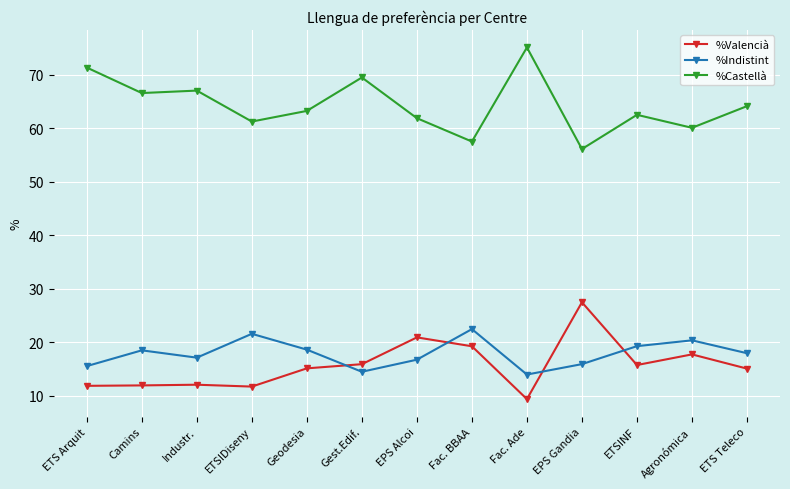

At which label is %Valencià closest to 18?

Agronómica